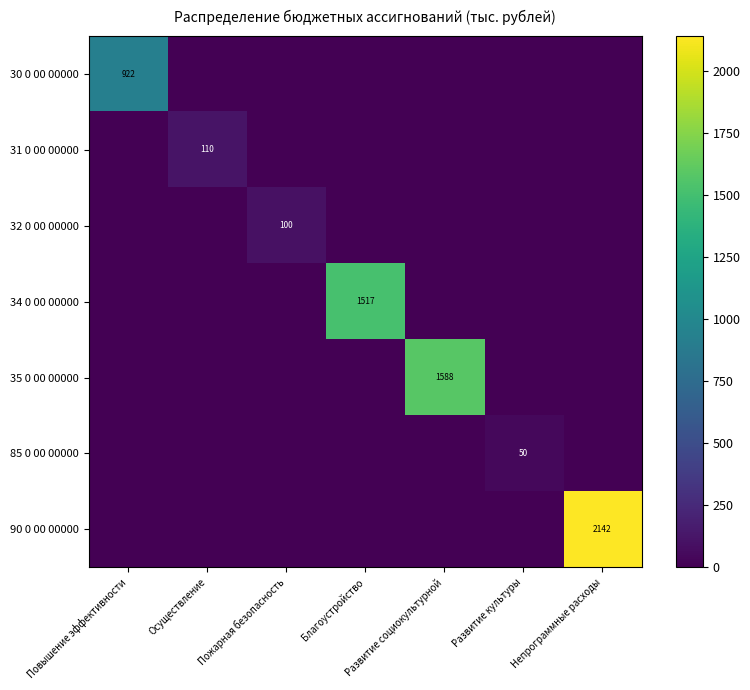

The value of 32 0 00 00000 at Развитие социокультурной is 0.0. True or false?

True